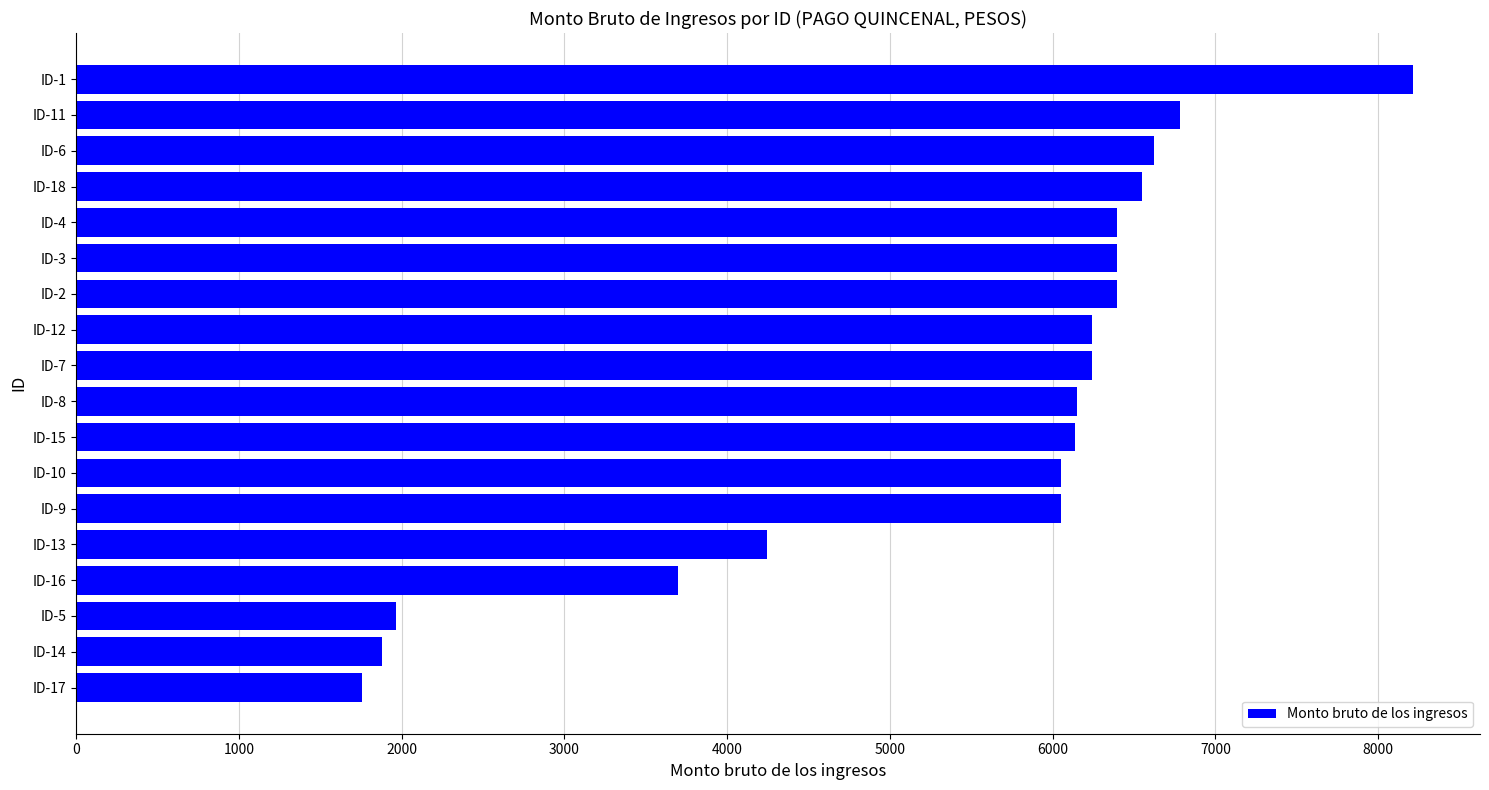

What is the ratio of the value at ID-15 to the value at ID-6?

0.9